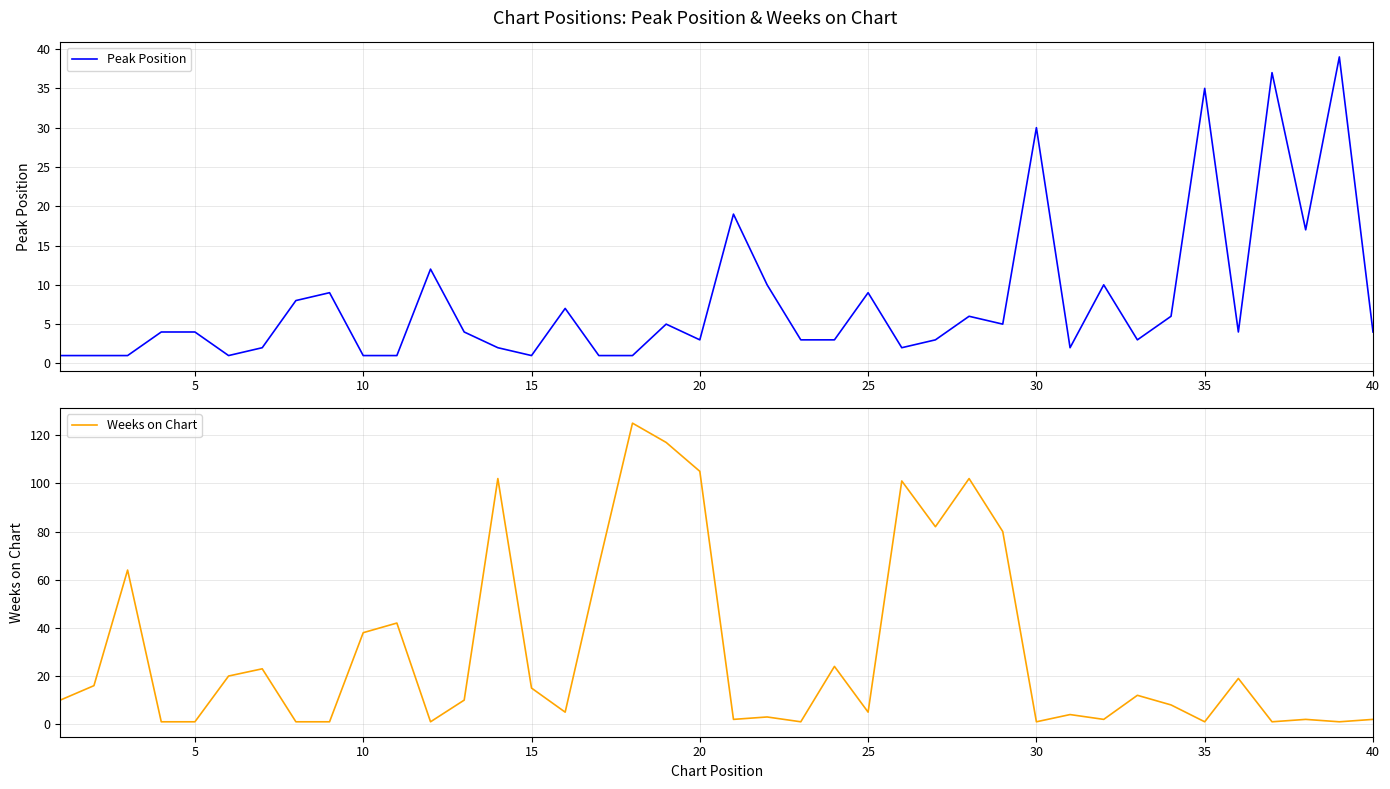

Is it true that Weeks on Chart equals 23 at 15?

False